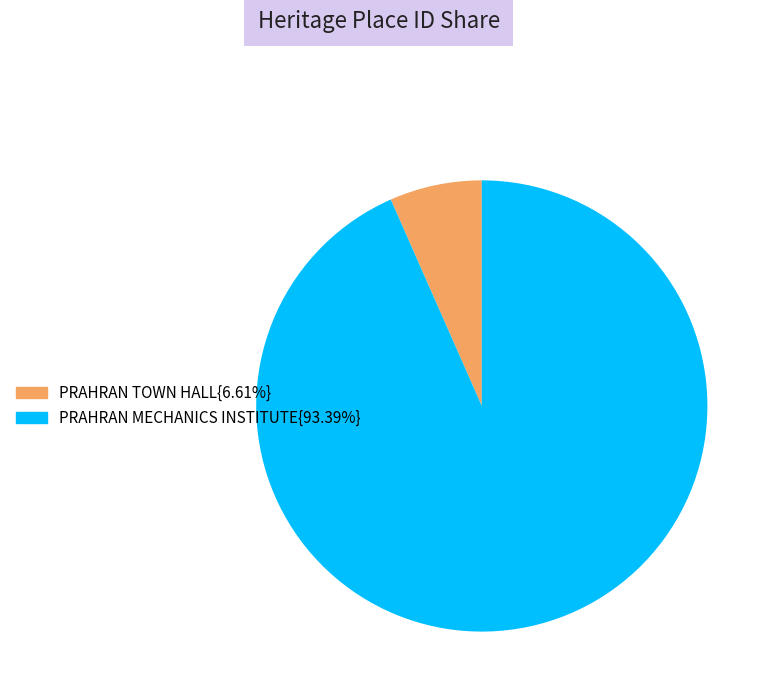

Is the sum of PRAHRAN TOWN HALL{6.61%} and PRAHRAN MECHANICS INSTITUTE{93.39%} greater than half?

Yes